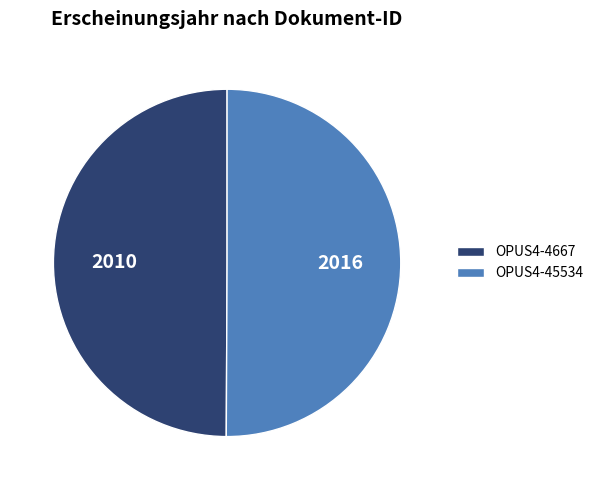

The OPUS4-45534 slice represents 42% of the pie. True or false?

False